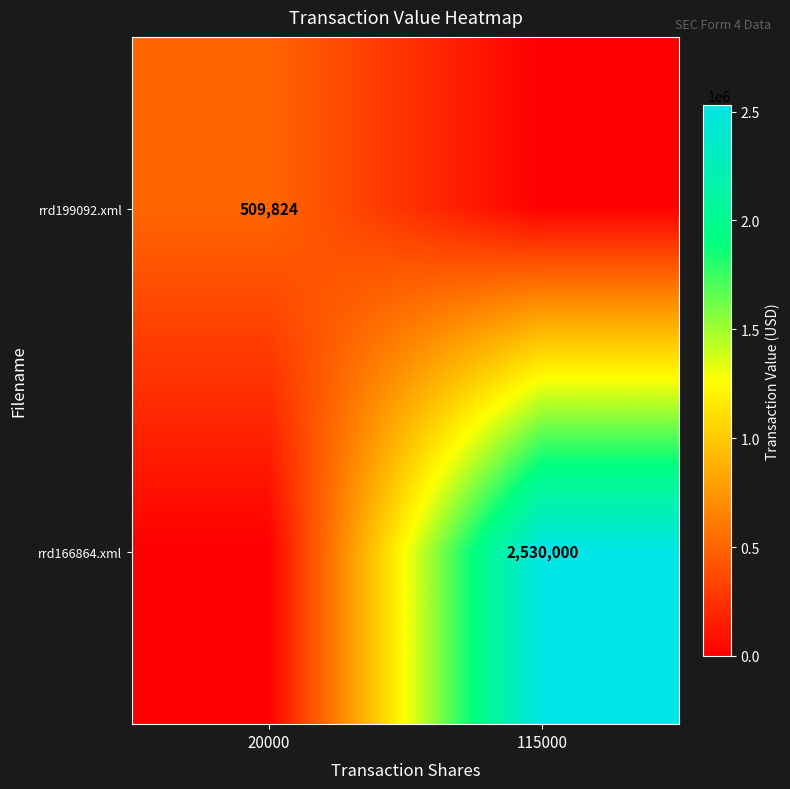

True or false: rrd199092.xml has a value of 759308 at 20000.

False